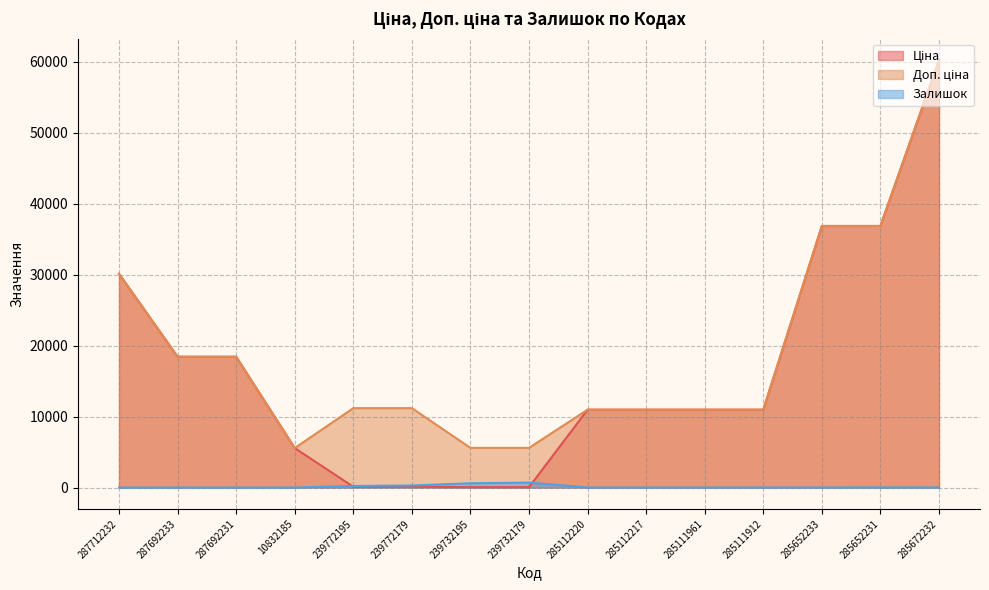

True or false: Ціна and Доп. ціна intersect in this chart.

False